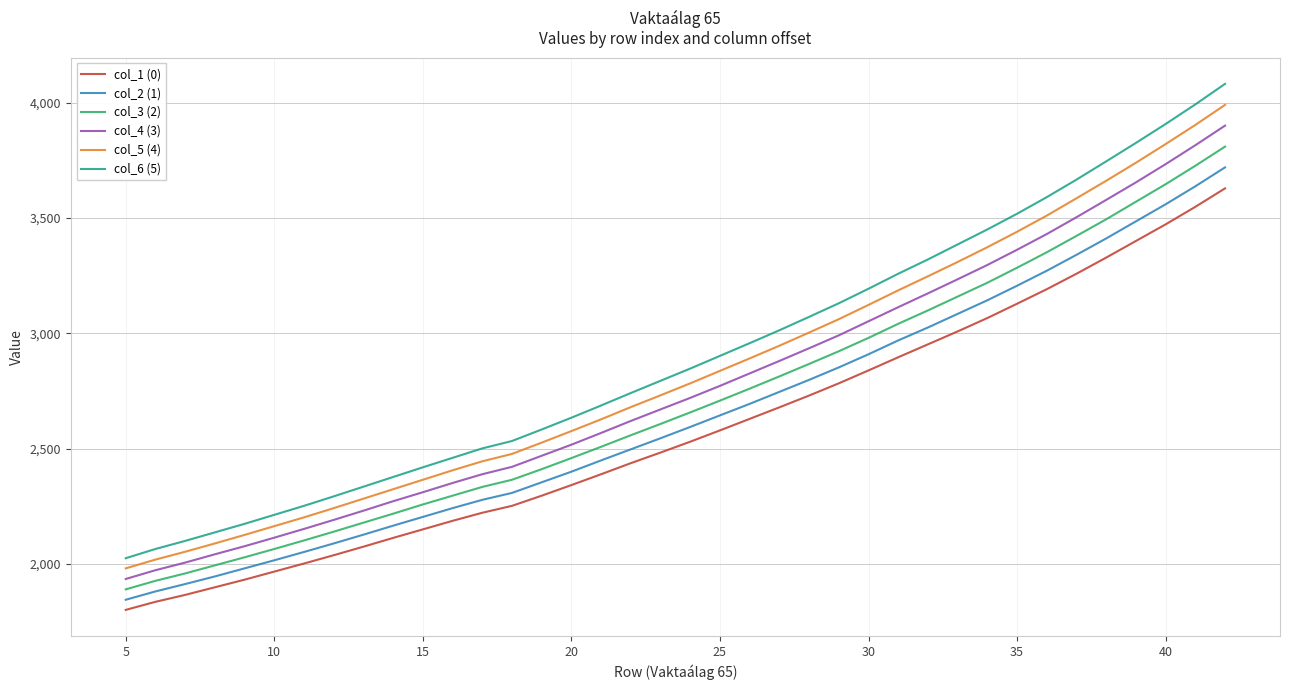

List the series in order of their overall mean, lowest first.

col_1 (0), col_2 (1), col_3 (2), col_4 (3), col_5 (4), col_6 (5)